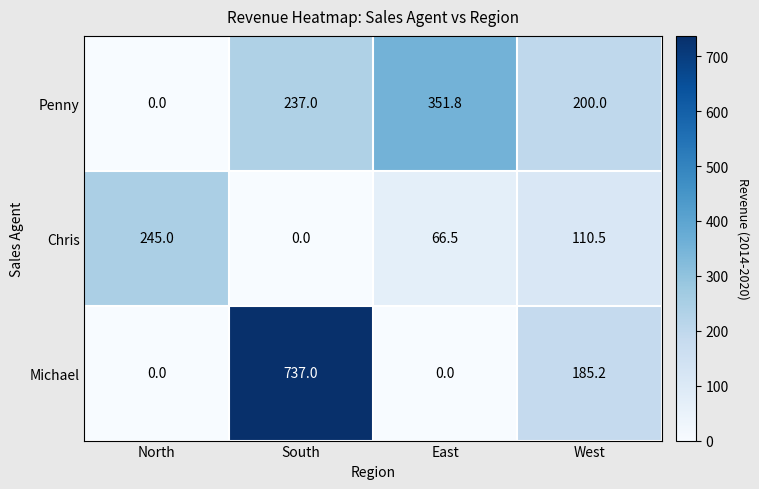

What is the difference between the highest and lowest values at South?

737.0